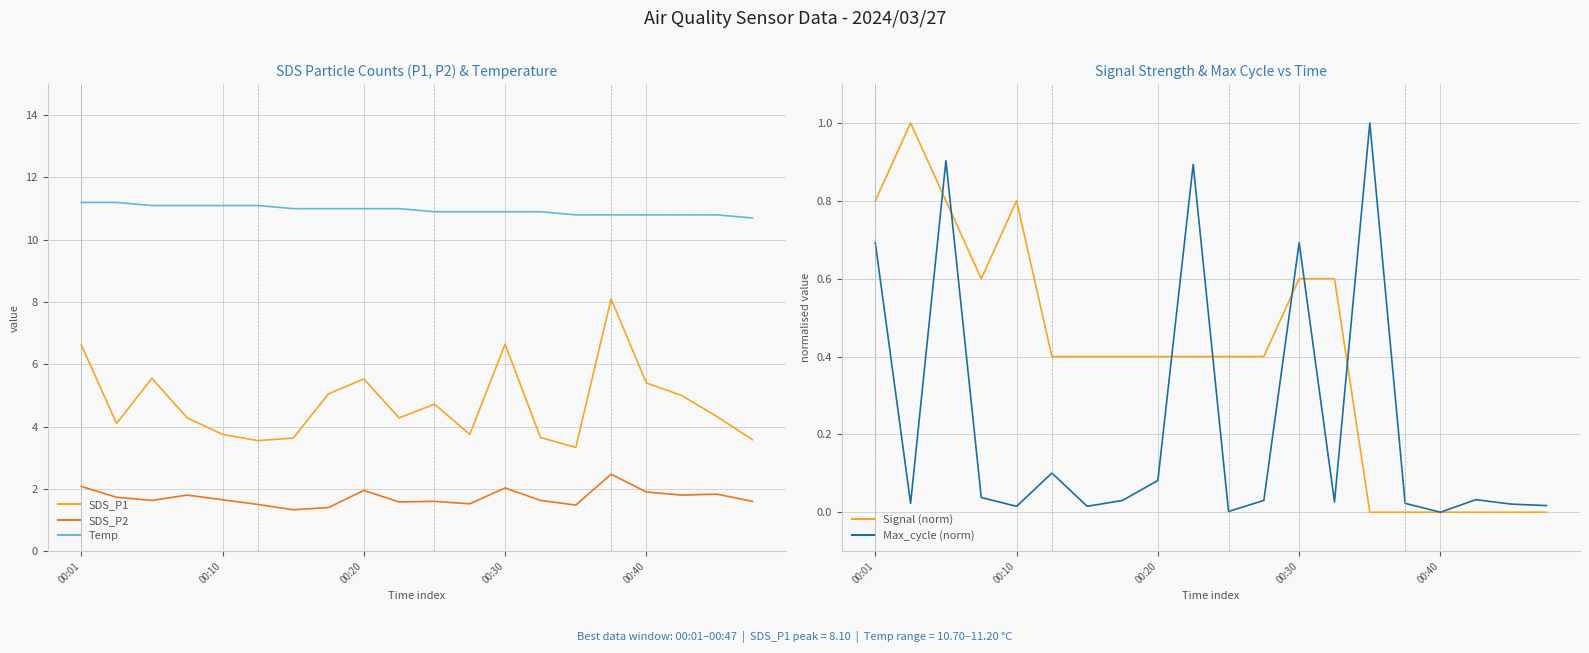

Which series has the largest range (max minus min)?

SDS_P1